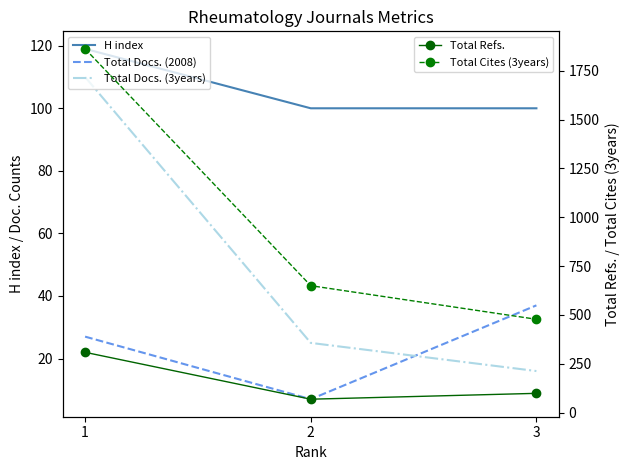

True or false: Total Docs. (3years) has a value of 16 at 3.

True